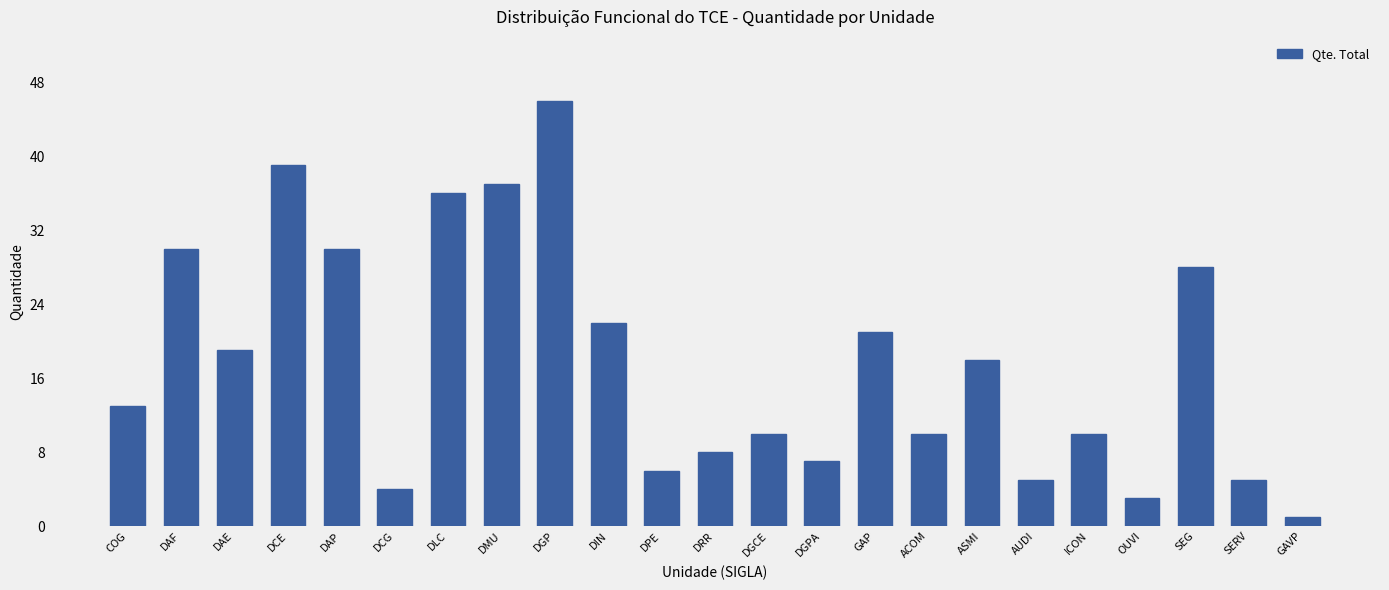

Count the number of categories in the chart.

23